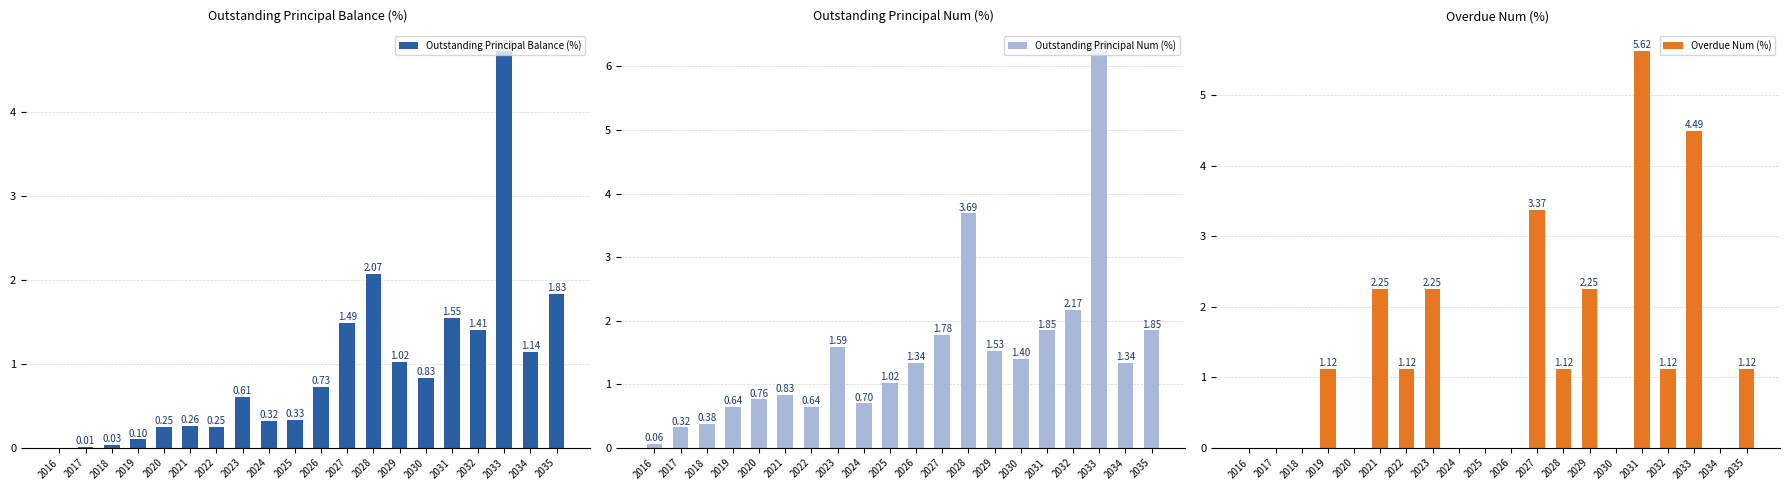

Read the Outstanding Principal Num (%) value at 2028.

3.7